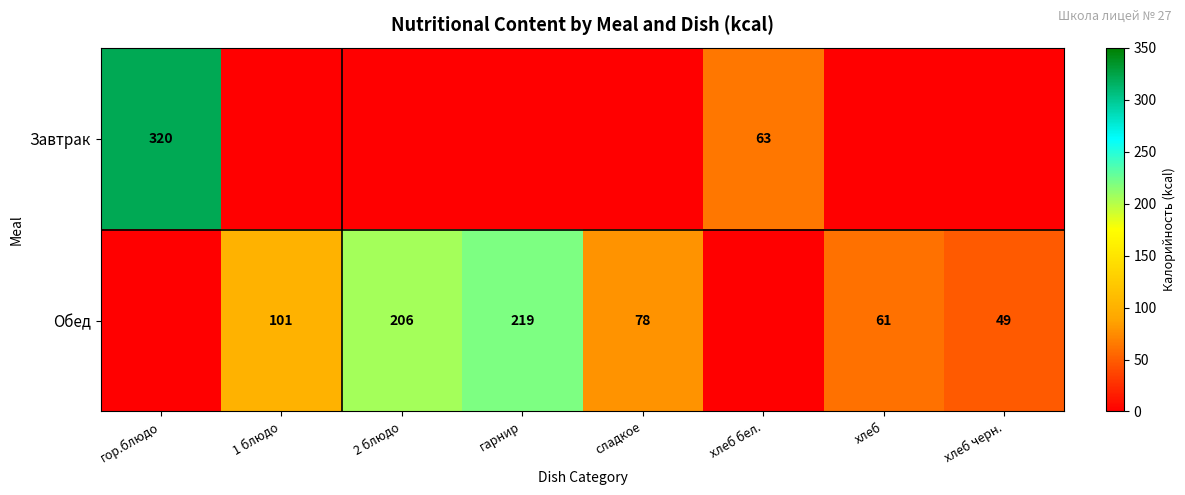

True or false: Завтрак has a value of 162 at гор.блюдо.

False